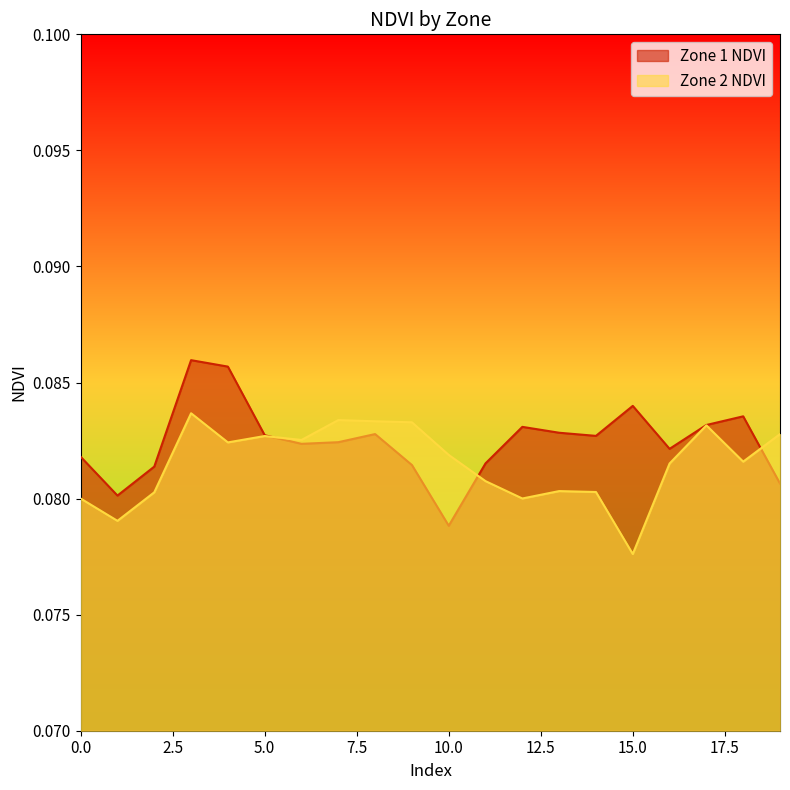

The value of Zone 2 NDVI at 7 is 0.1. True or false?

False